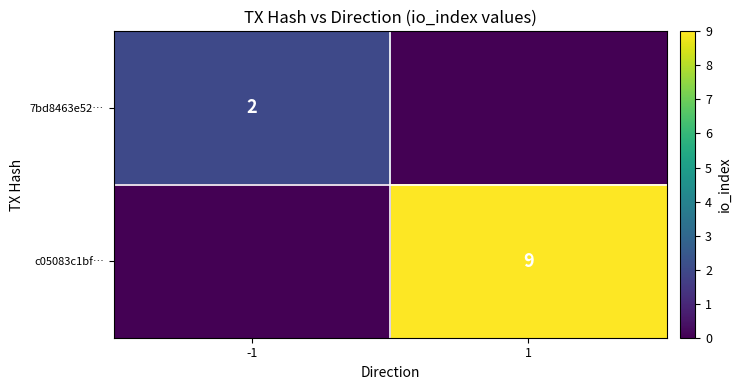

What is the total value across all series at -1?

2